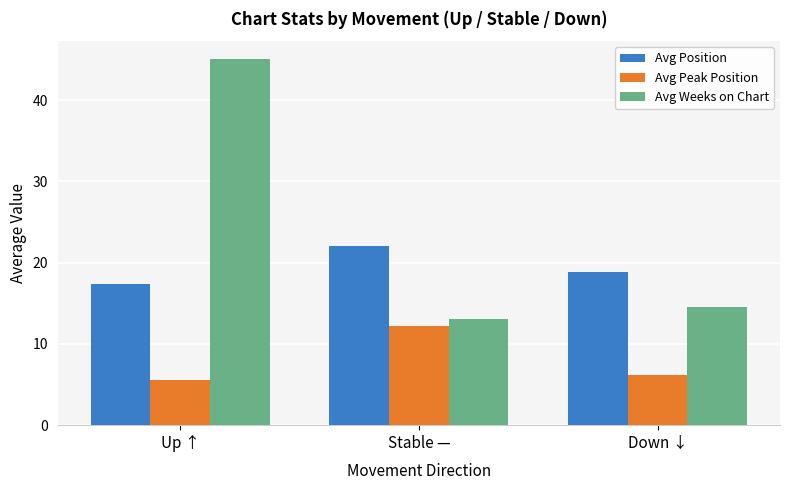

Reading right to left, extract all data points from this chart.

Avg Position: 18.9	22.1	17.4
Avg Peak Position: 6.1	12.2	5.5
Avg Weeks on Chart: 14.5	13.0	45.0